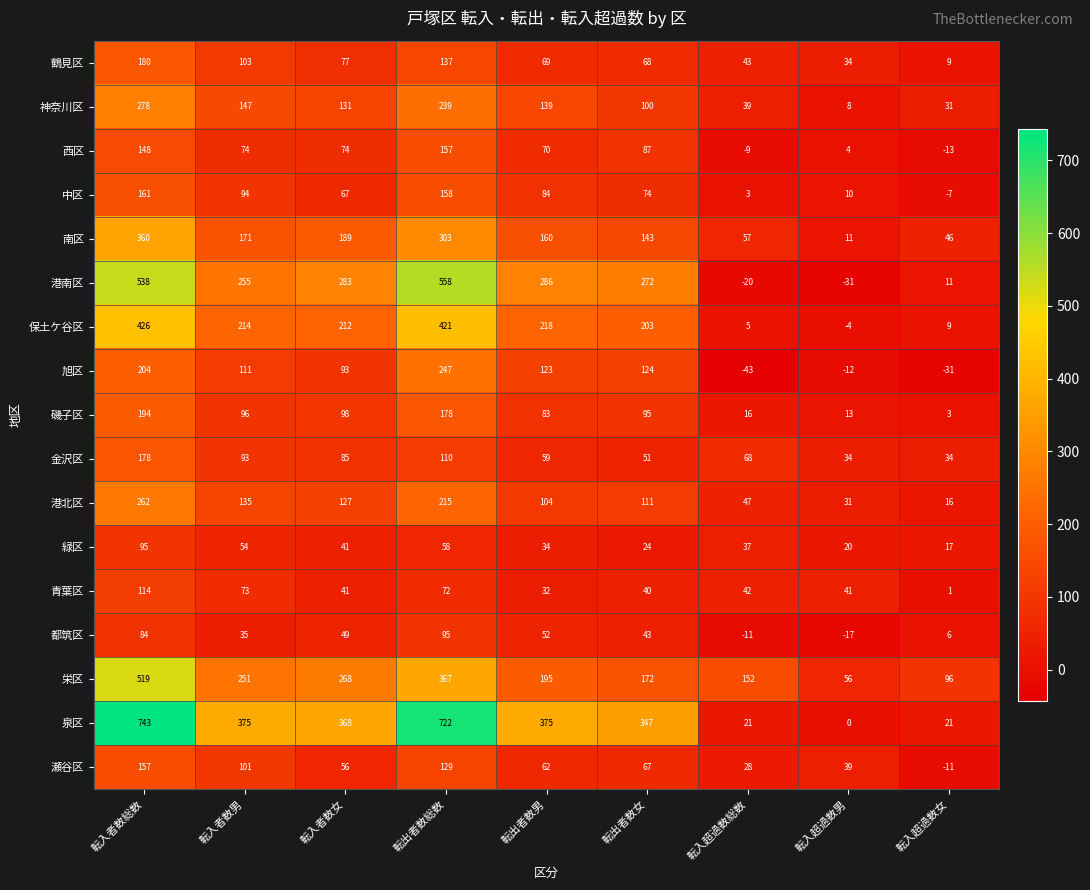

True or false: 港北区 has a value of 215 at 転出者数総数.

True